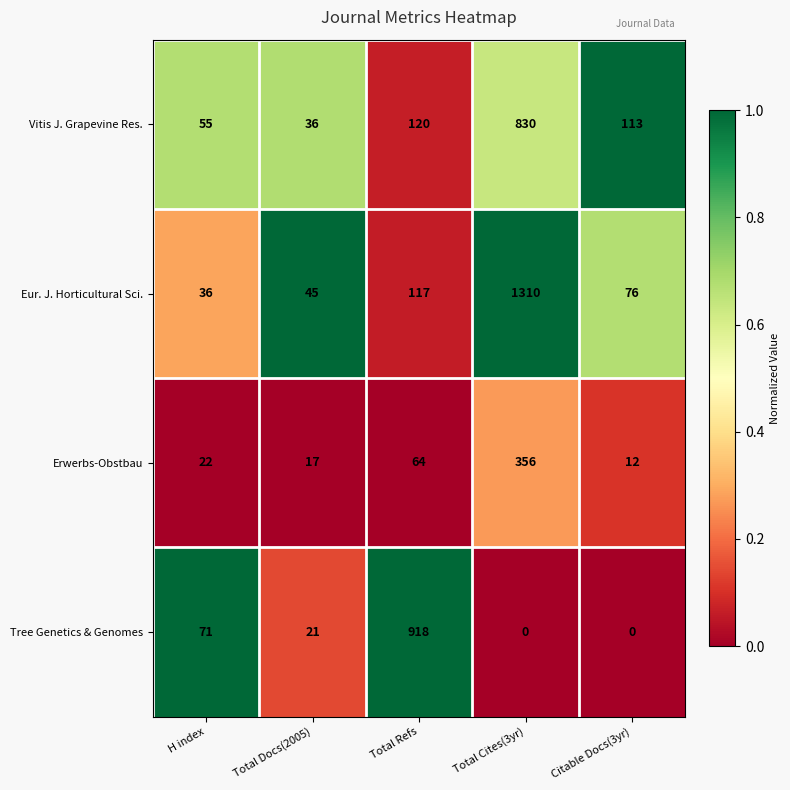

What is the greatest value displayed?

1310